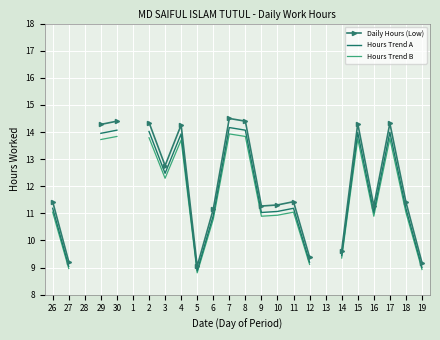

What value does the Hours Trend A series have at 11?

11.2